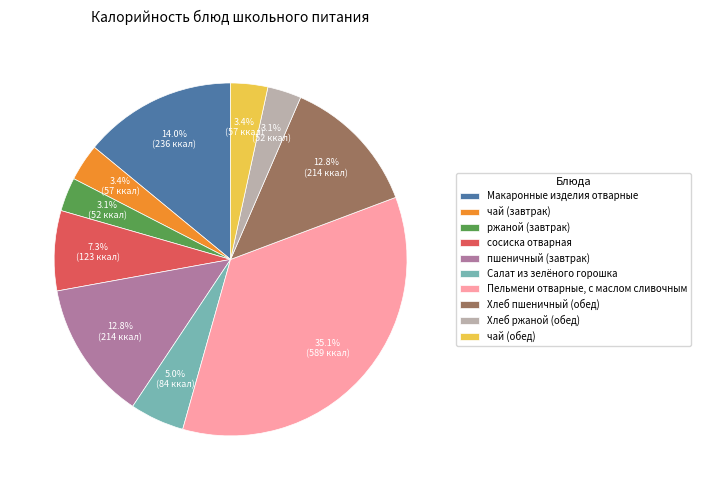

To the nearest percent, what is the difference between the чай (обед) and Салат из зелёного горошка slice percentages?

2%